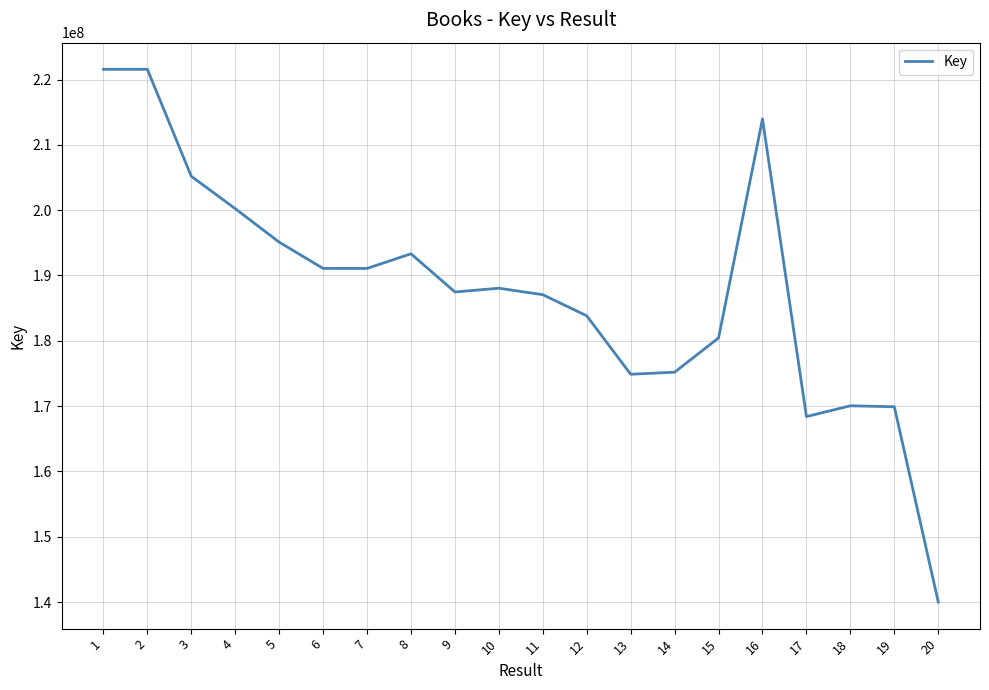

What is the ratio of the value at 12 to the value at 4?

0.9